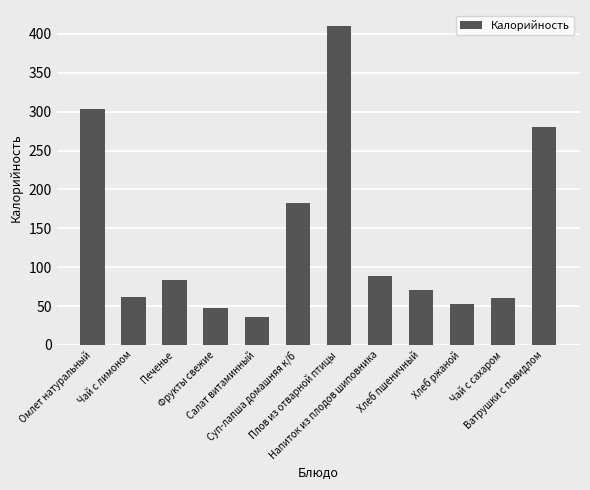

What is the ratio of the value at Чай с лимоном to the value at Суп-лапша домашняя к/б?

0.3